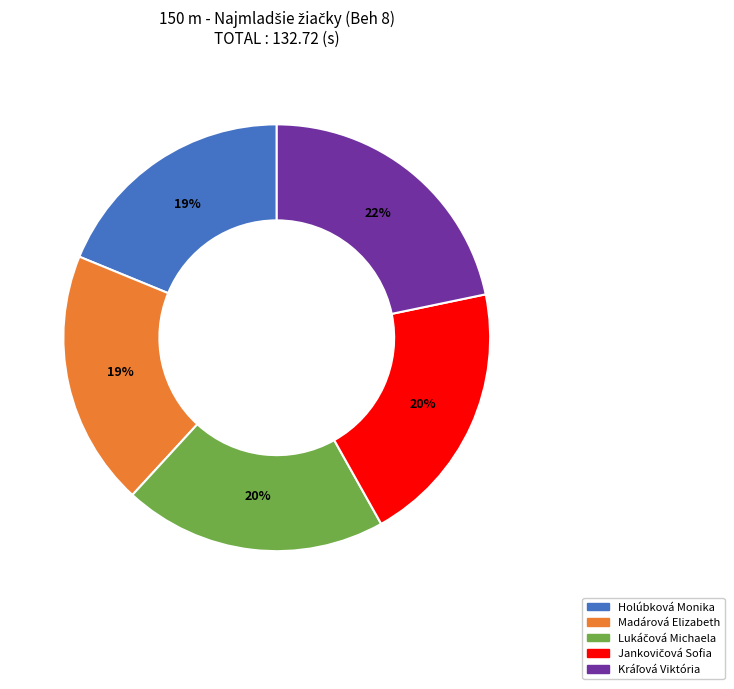

The Holúbková Monika slice represents 19% of the pie. True or false?

True